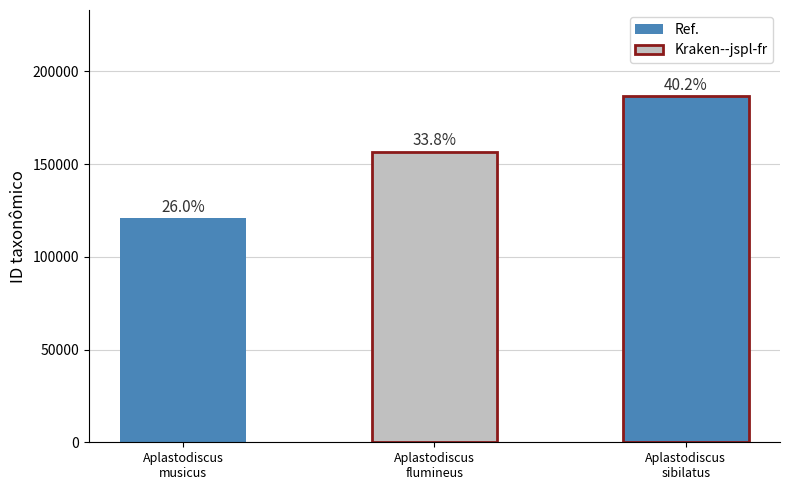

Which label corresponds to the largest value in the chart?

Aplastodiscus sibilatus